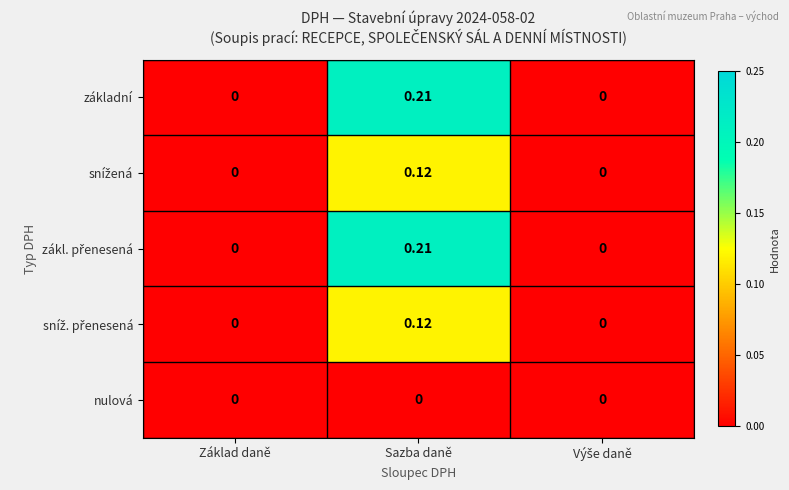

At how many categories does at least one series exceed 0?

1